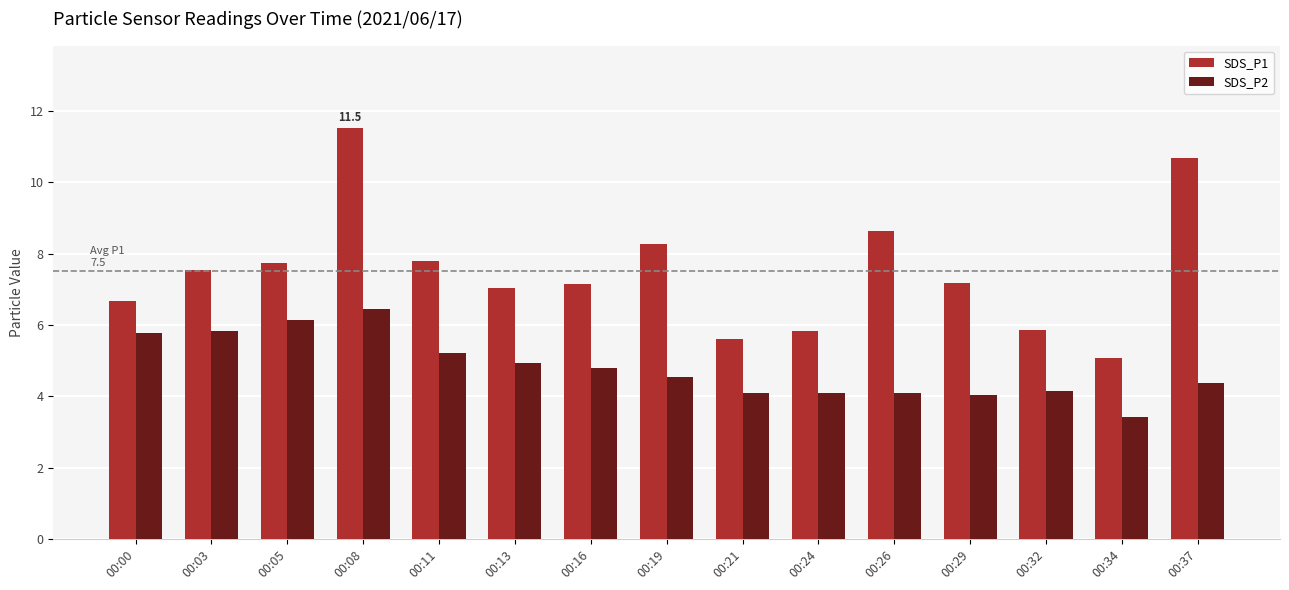

At which label does SDS_P1 reach its peak?

00:08